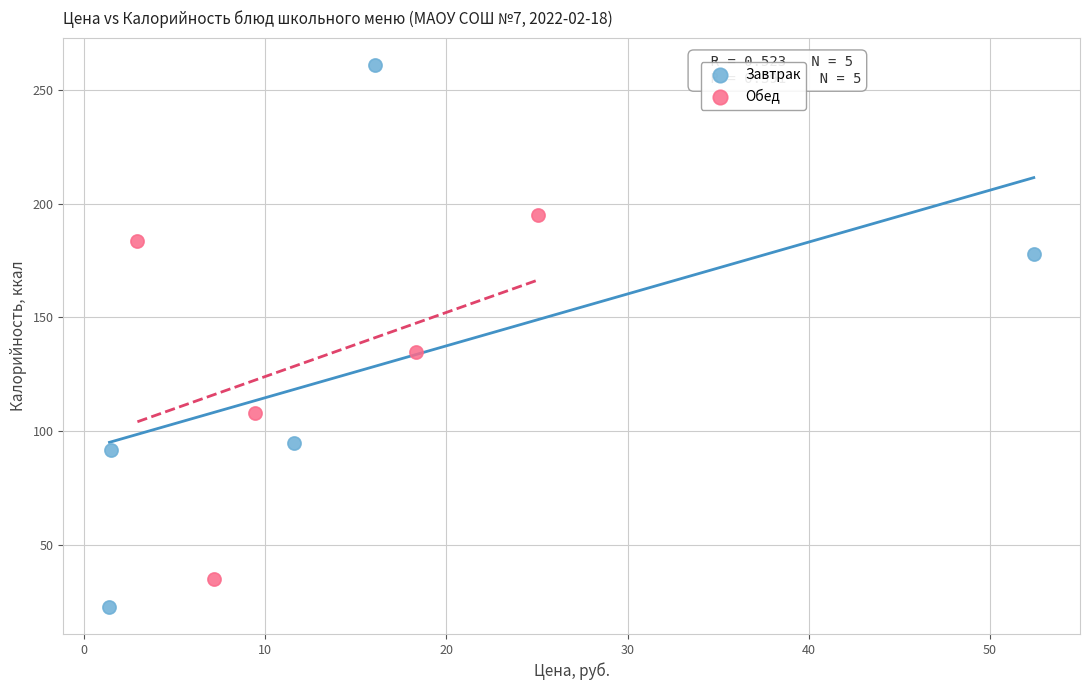

Which series has the widest spread of Y values?

Завтрак